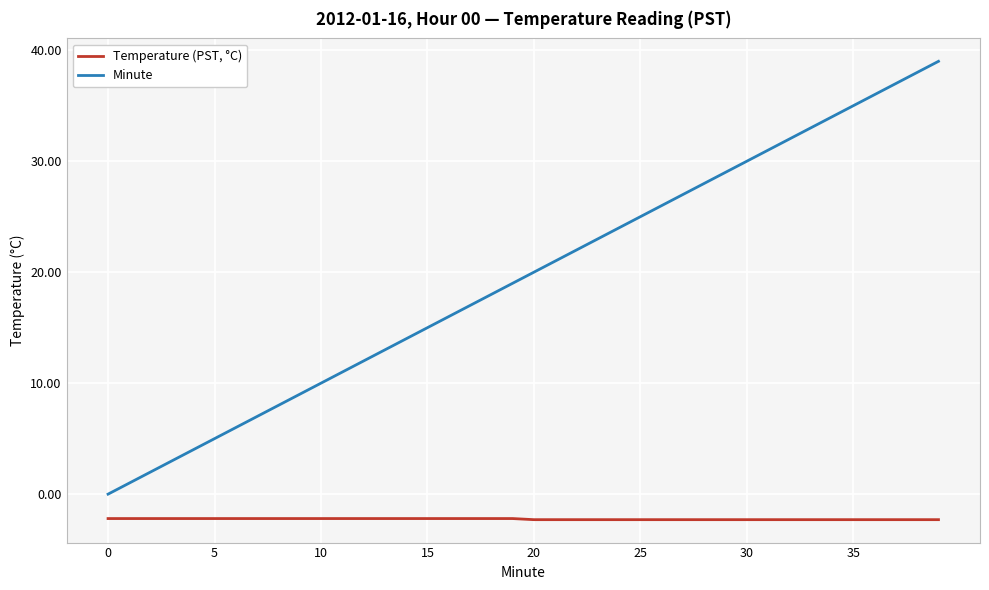

Which series has the largest total across all categories?

Minute